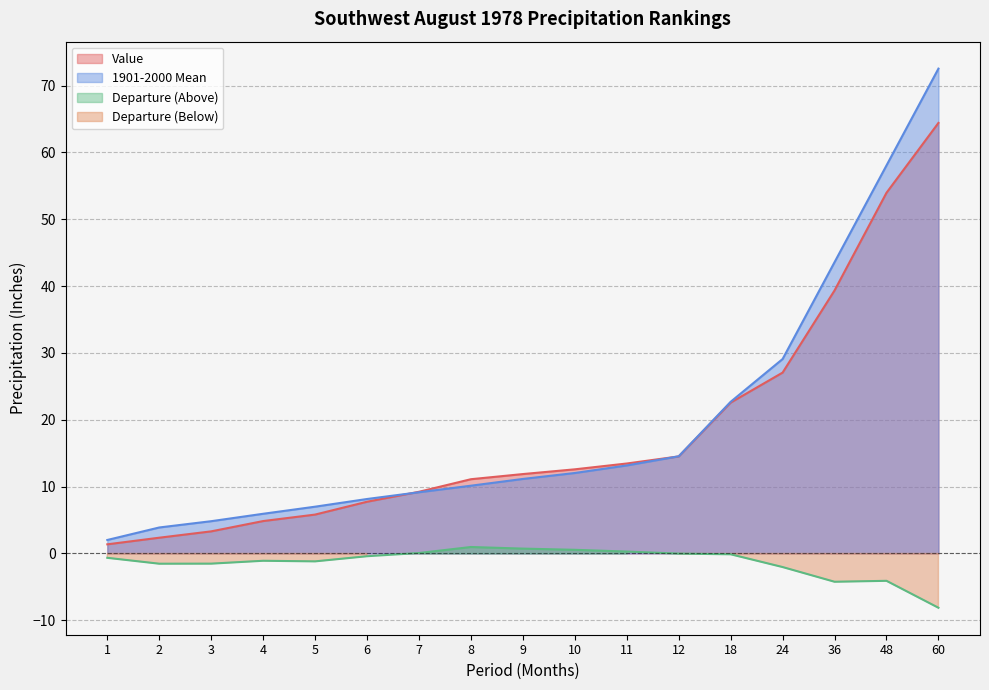

How many lines are shown in the chart?

3